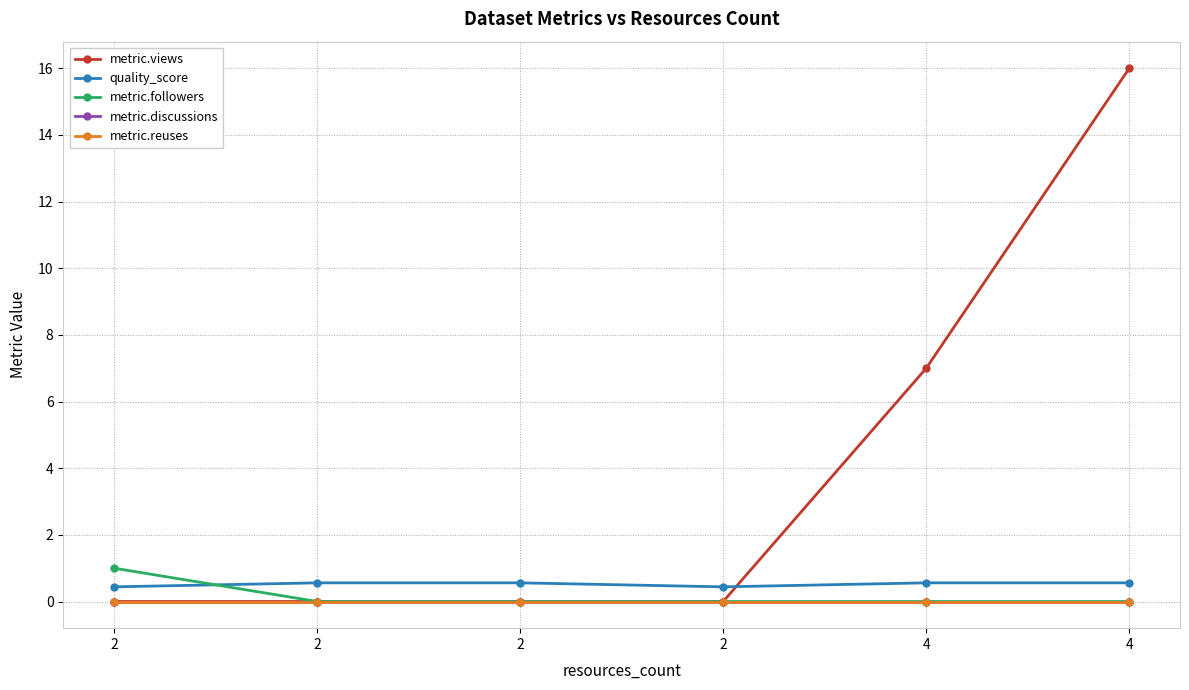

Where do quality_score and metric.followers first cross each other?

2 and 2